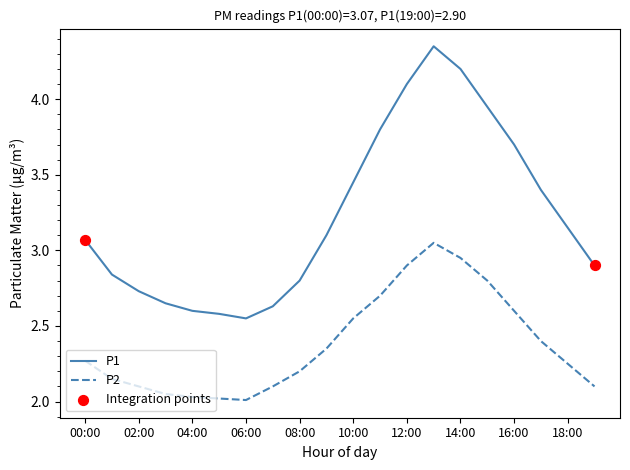

Which series has the widest spread of values?

P1